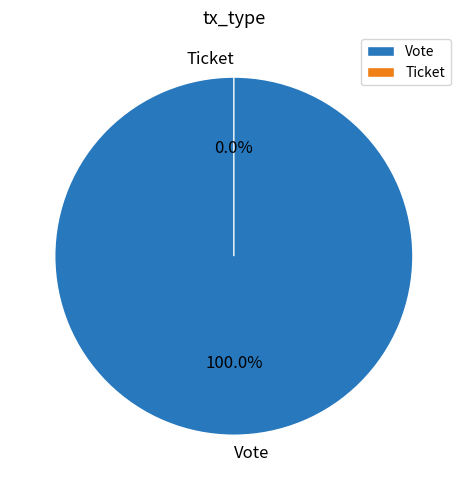

To the nearest percent, what is the difference between the Vote and Ticket slice percentages?

100%